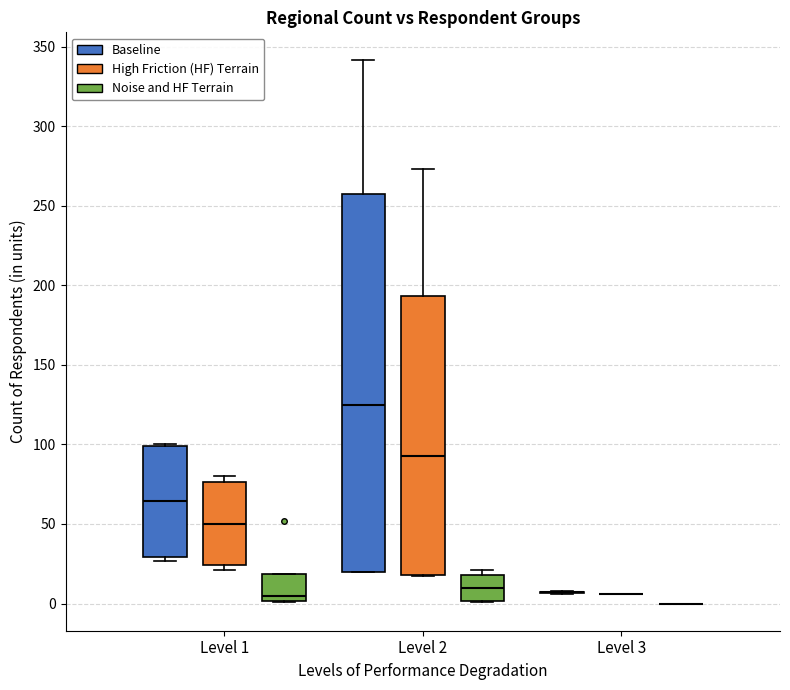

Reading left to right, read every box against the y-axis: the position of its median line, the range the box covers, and the ends of its whiskers. The values are not printed on the chart, so give them approximately, as read against the axis.

Level 1 (Baseline): median 65, box 30 to 100, whiskers 25 to 100
Level 1 (High Friction (HF) Terrain): median 50, box 25 to 75, whiskers 20 to 80
Level 1 (Noise and HF Terrain): median 5, box 0 to 20, whiskers 0 to 20
Level 2 (Baseline): median 125, box 20 to 255, whiskers 20 to 340
Level 2 (High Friction (HF) Terrain): median 95, box 20 to 195, whiskers 15 to 275
Level 2 (Noise and HF Terrain): median 10, box 0 to 20, whiskers 0 to 20 (just above the box's upper edge)
Level 3 (Baseline): box collapsed to a line at 5, whiskers 5 to 10
Level 3 (High Friction (HF) Terrain): box collapsed to a line at 5, whiskers 5 to 5
Level 3 (Noise and HF Terrain): box collapsed to a line at 0, whiskers 0 to 0